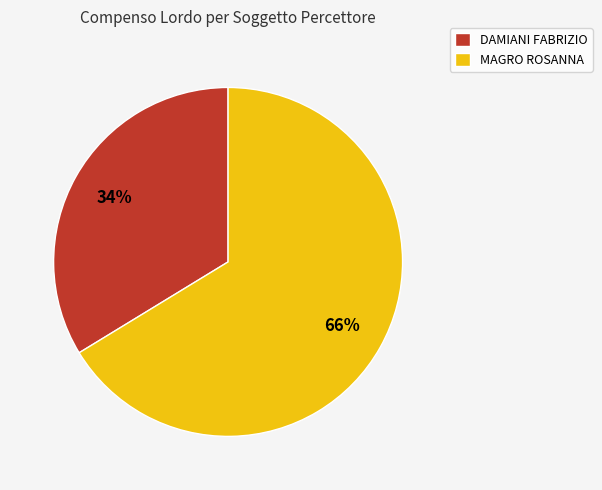

Is the sum of MAGRO ROSANNA and DAMIANI FABRIZIO greater than half?

Yes